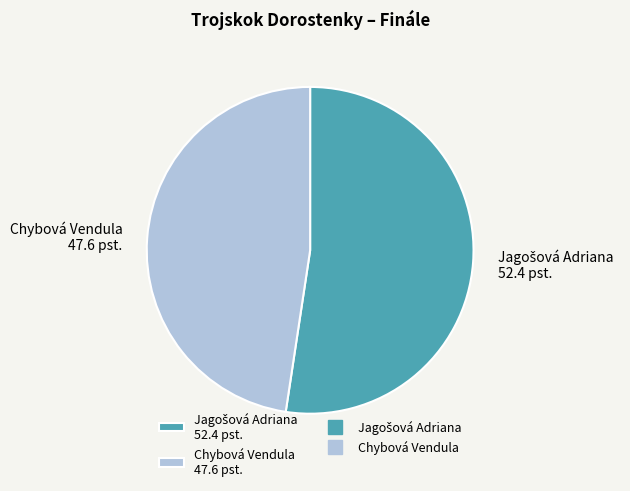

Is it true that Chybová Vendula 47.6 pst. is 55% of the pie?

False